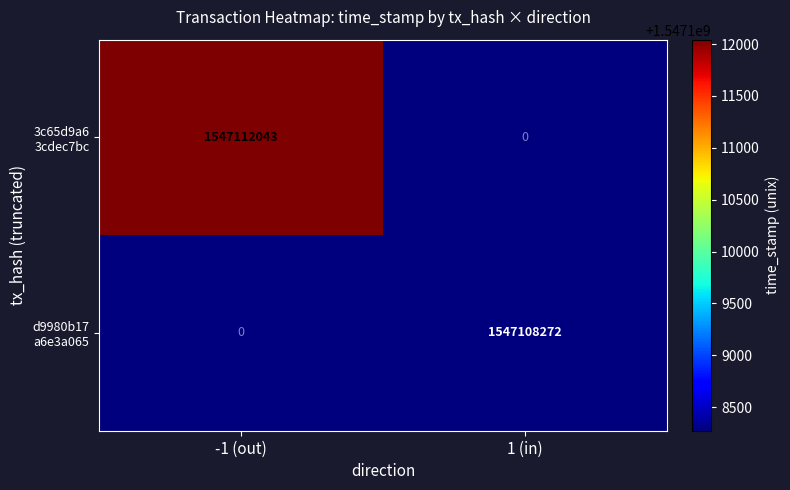

What is the greatest value displayed?

1547112043